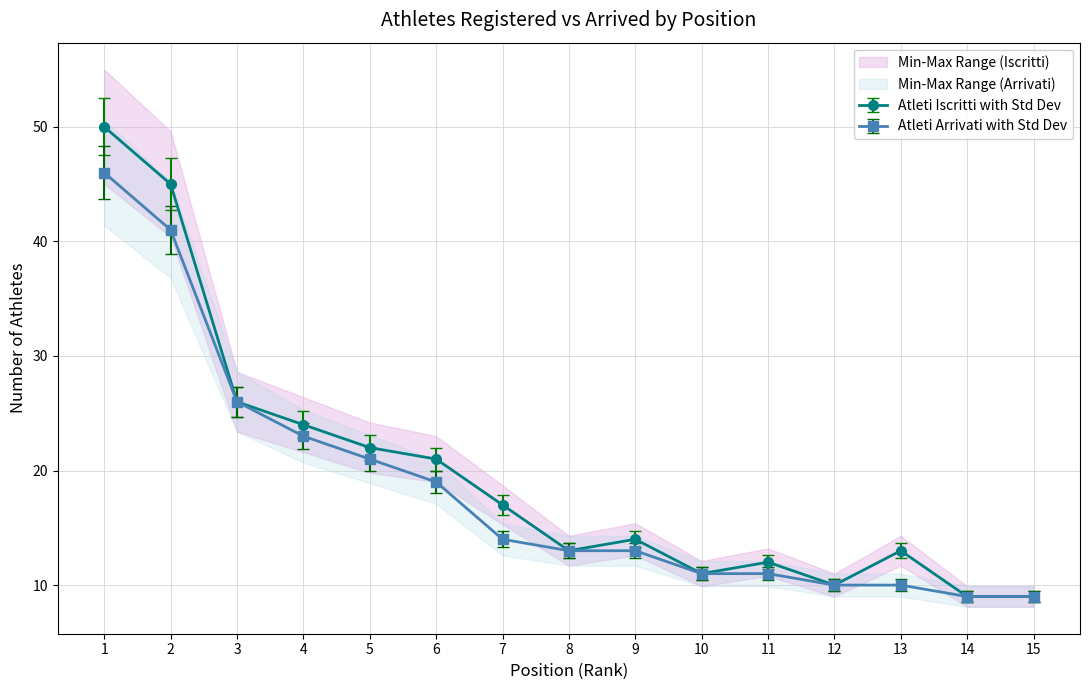

True or false: Atleti Iscritti and Atleti Arrivati intersect in this chart.

False